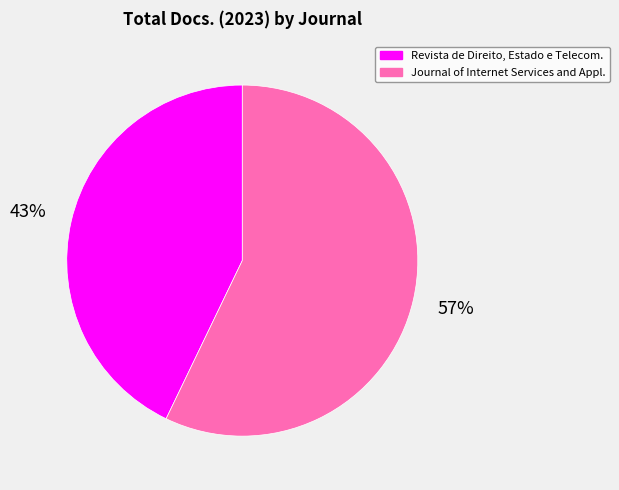

To the nearest percent, what portion does Journal of Internet Services and Appl. represent?

57%